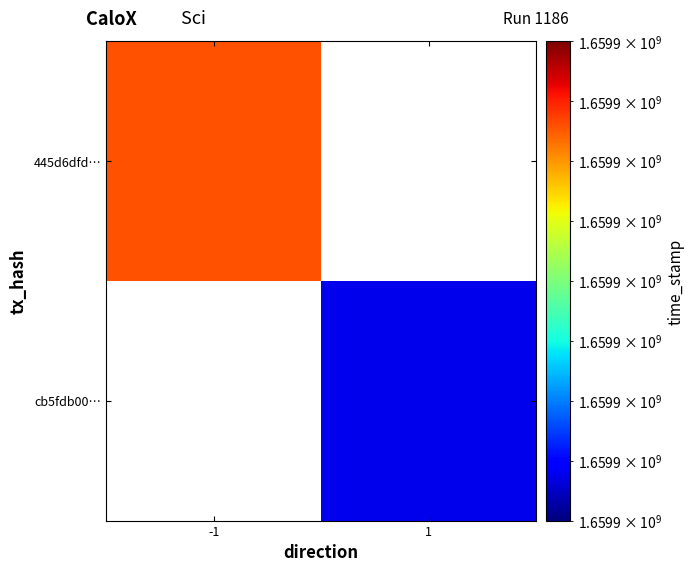

What is the sum of all 445d6dfd8f40ca3b89697b7eee799db7649de2f values?

1659901328